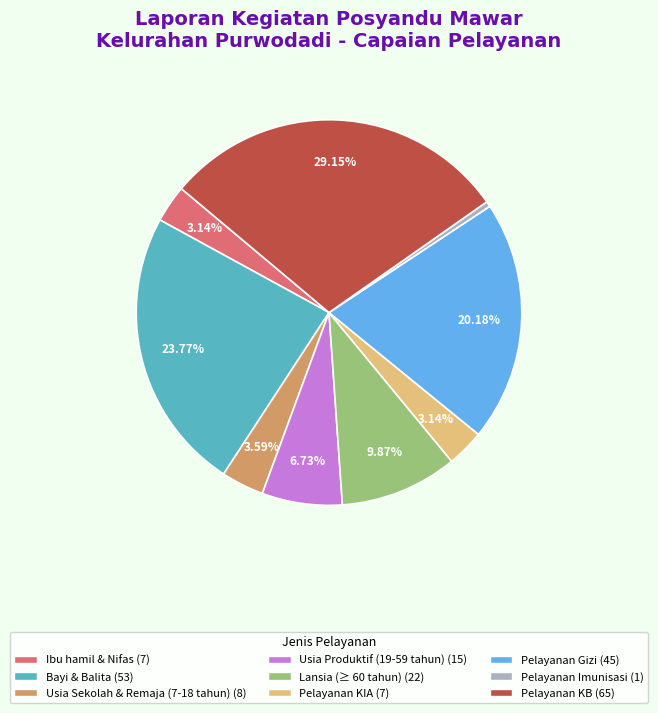

To the nearest percent, what is the average slice percentage?

11%